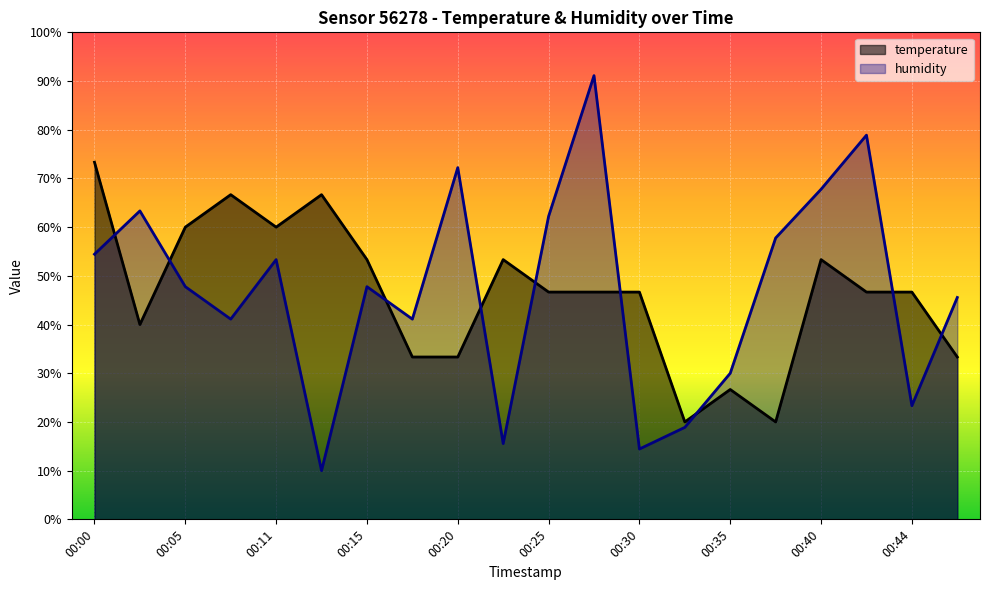

Where is the first local minimum for temperature?

00:03